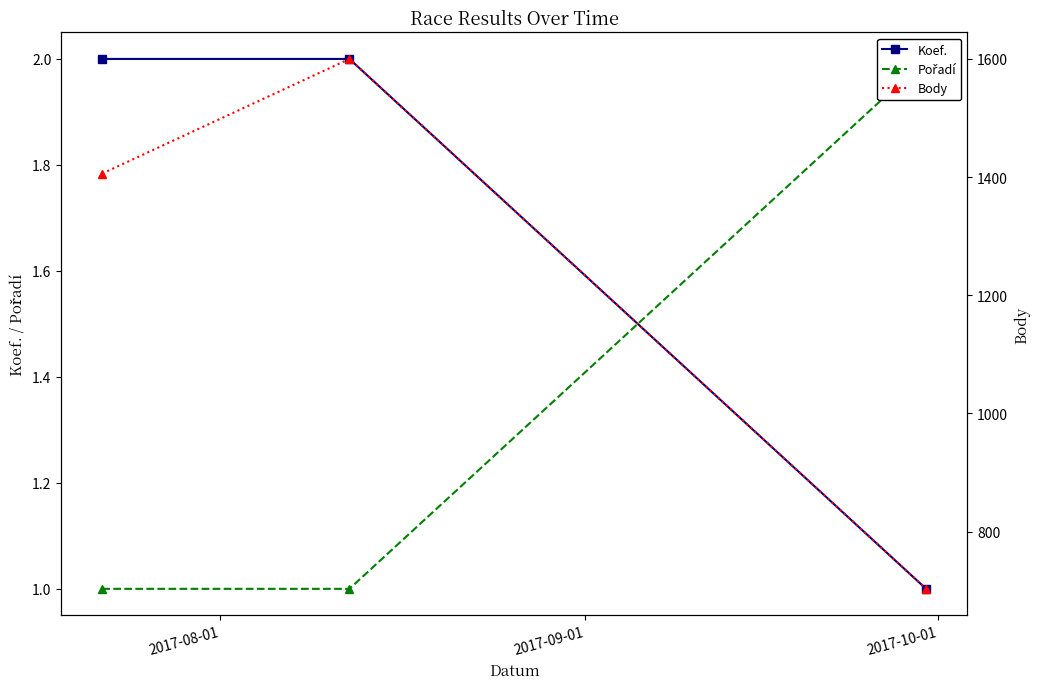

What are all the series names shown in the legend?

Koef., Pořadí, Body